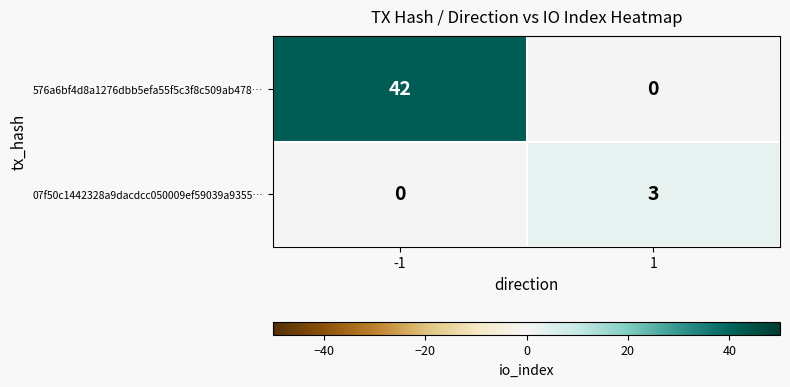

The 07f50c1442328a9dacdcc050009ef59039a9355… series shows 2 at -1. True or false?

False